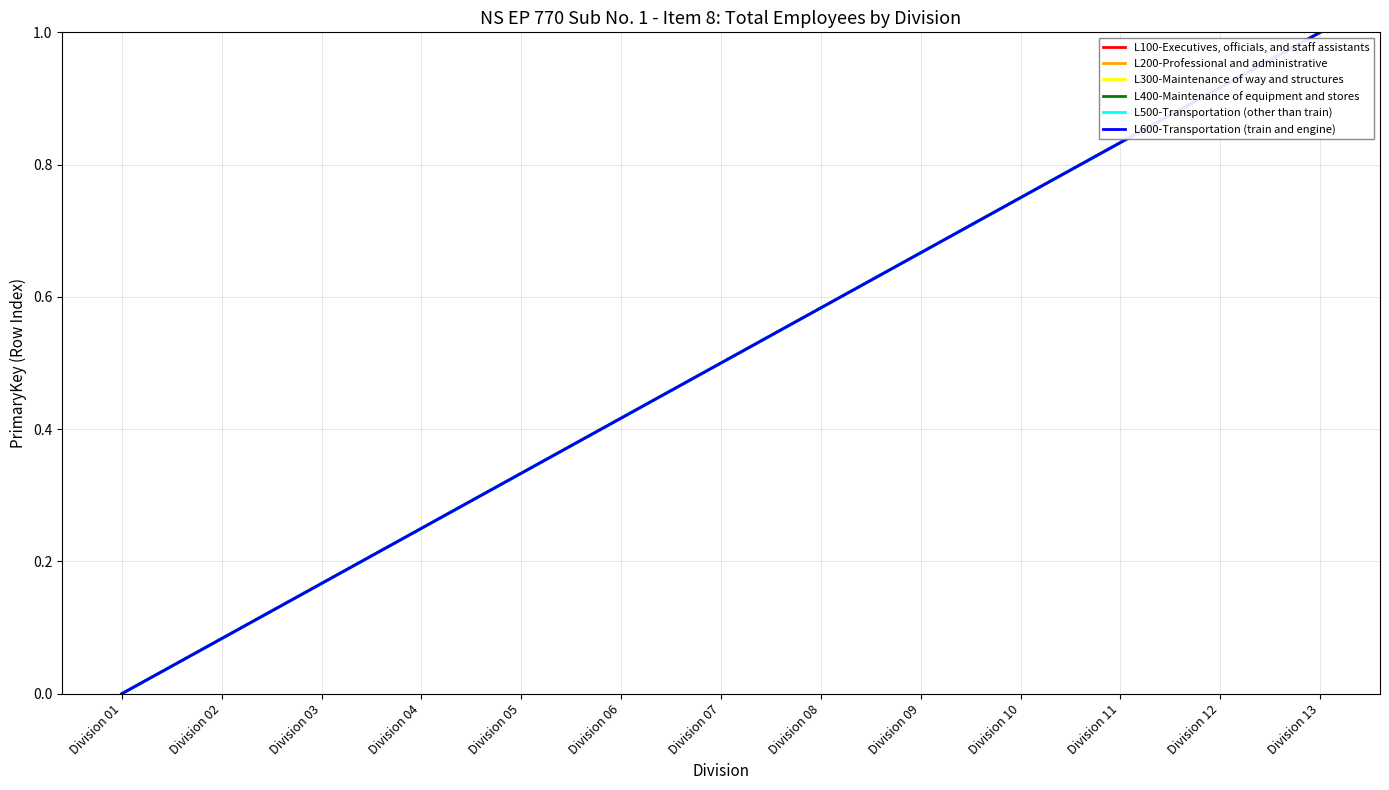

True or false: L200-Professional and administrative and L500-Transportation (other than train) intersect in this chart.

False